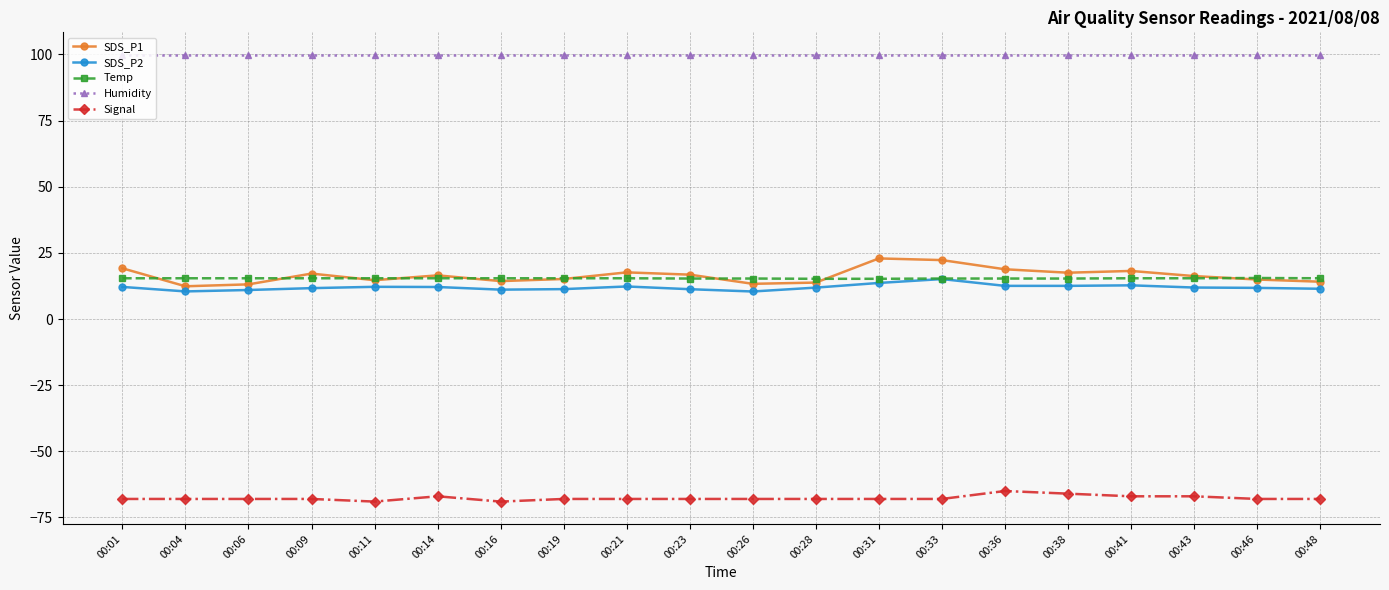

What is the greatest value displayed?

99.9